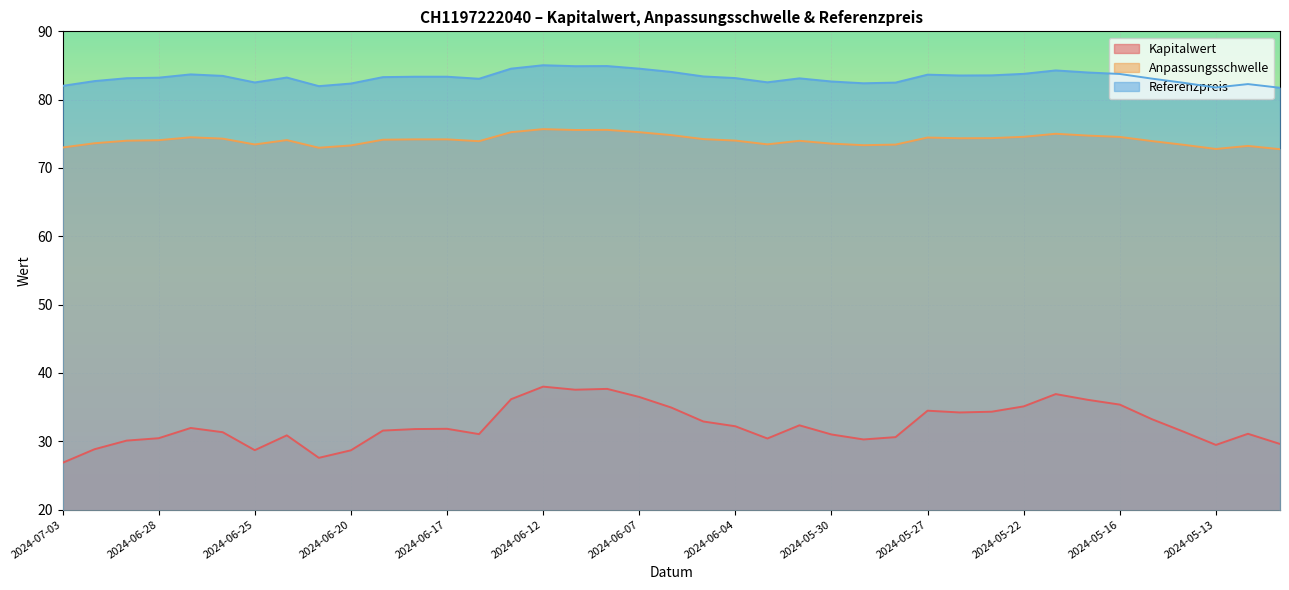

Reading left to right, transcribe all the data shown in this chart.

Kapitalwert: 2024-07-03=26.9	2024-07-02=28.8	2024-07-01=30.1	2024-06-28=30.4	2024-06-27=31.9	2024-06-26=31.3	2024-06-25=28.7	2024-06-24=30.9	2024-06-21=27.6	2024-06-20=28.7	2024-06-19=31.6	2024-06-18=31.8	2024-06-17=31.8	2024-06-14=31.1	2024-06-13=36.2	2024-06-12=38.0	2024-06-11=37.5	2024-06-10=37.7	2024-06-07=36.5	2024-06-06=34.9	2024-06-05=32.9	2024-06-04=32.2	2024-06-03=30.4	2024-05-31=32.3	2024-05-30=31.0	2024-05-29=30.3	2024-05-28=30.6	2024-05-27=34.5	2024-05-24=34.2	2024-05-23=34.3	2024-05-22=35.1	2024-05-21=36.9	2024-05-17=36.1	2024-05-16=35.4	2024-05-15=33.2	2024-05-14=31.4	2024-05-13=29.5	2024-05-10=31.1	2024-05-08=29.6
Anpassungsschwelle: 2024-07-03=73.0	2024-07-02=73.6	2024-07-01=74.0	2024-06-28=74.1	2024-06-27=74.5	2024-06-26=74.3	2024-06-25=73.4	2024-06-24=74.1	2024-06-21=73.0	2024-06-20=73.3	2024-06-19=74.1	2024-06-18=74.2	2024-06-17=74.2	2024-06-14=73.9	2024-06-13=75.2	2024-06-12=75.7	2024-06-11=75.6	2024-06-10=75.6	2024-06-07=75.2	2024-06-06=74.8	2024-06-05=74.2	2024-06-04=74.0	2024-06-03=73.5	2024-05-31=74.0	2024-05-30=73.6	2024-05-29=73.3	2024-05-28=73.4	2024-05-27=74.5	2024-05-24=74.4	2024-05-23=74.4	2024-05-22=74.6	2024-05-21=75.0	2024-05-17=74.7	2024-05-16=74.5	2024-05-15=73.9	2024-05-14=73.4	2024-05-13=72.8	2024-05-10=73.2	2024-05-08=72.7
Referenzpreis: 2024-07-03=82.0	2024-07-02=82.7	2024-07-01=83.1	2024-06-28=83.2	2024-06-27=83.7	2024-06-26=83.5	2024-06-25=82.5	2024-06-24=83.2	2024-06-21=82.0	2024-06-20=82.4	2024-06-19=83.3	2024-06-18=83.4	2024-06-17=83.4	2024-06-14=83.1	2024-06-13=84.5	2024-06-12=85.0	2024-06-11=84.9	2024-06-10=84.9	2024-06-07=84.5	2024-06-06=84.1	2024-06-05=83.4	2024-06-04=83.2	2024-06-03=82.5	2024-05-31=83.1	2024-05-30=82.7	2024-05-29=82.4	2024-05-28=82.5	2024-05-27=83.7	2024-05-24=83.5	2024-05-23=83.6	2024-05-22=83.8	2024-05-21=84.3	2024-05-17=84.0	2024-05-16=83.8	2024-05-15=83.1	2024-05-14=82.5	2024-05-13=81.8	2024-05-10=82.3	2024-05-08=81.7